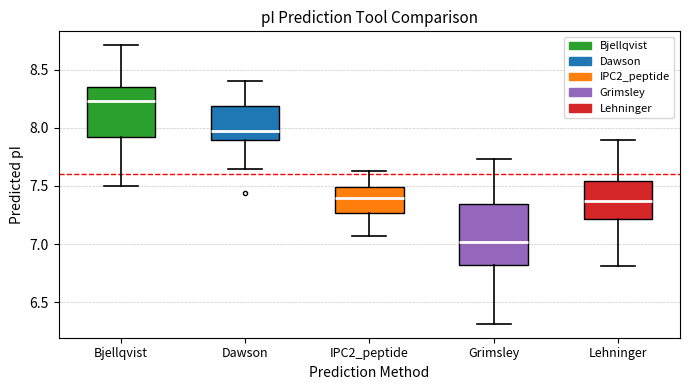

Comparing the boxes themselves (not the whiskers), which one is the tallest?

Grimsley